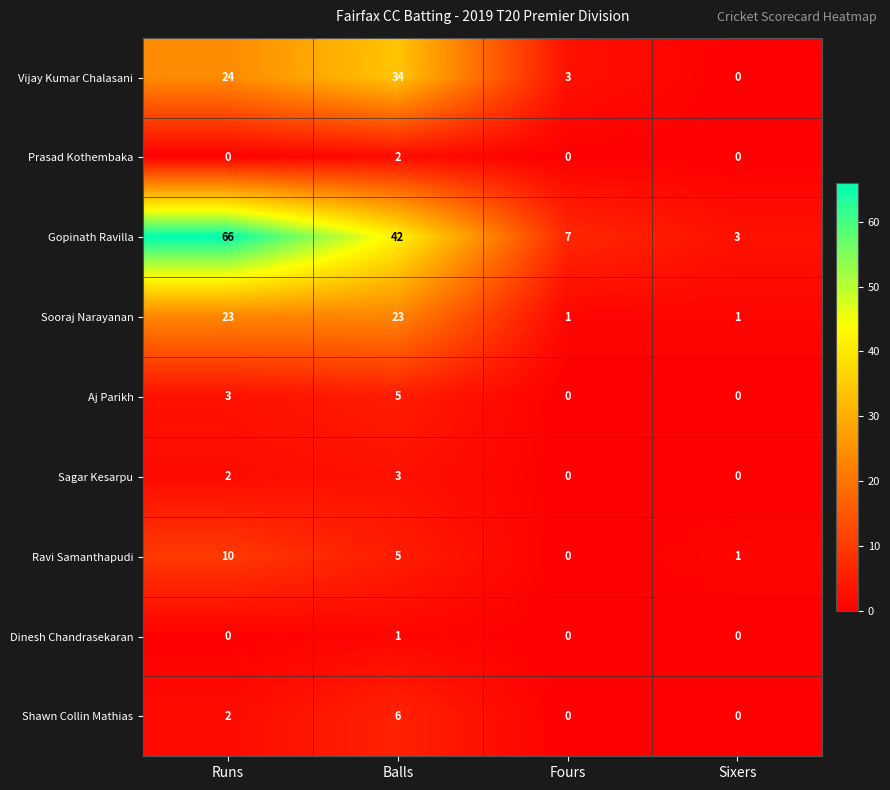

What value does the Sooraj Narayanan series have at Balls, to the nearest 10?

20